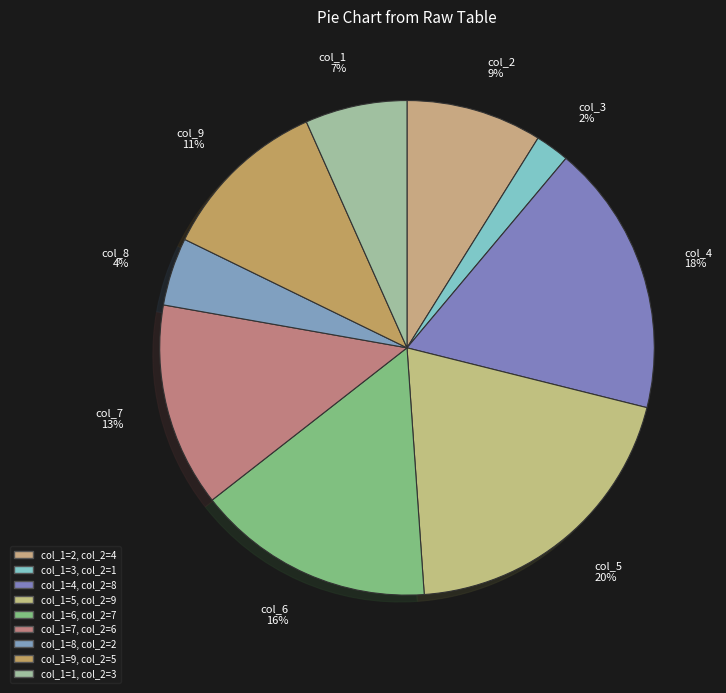

What is the smallest slice in the pie chart?

col_1=3